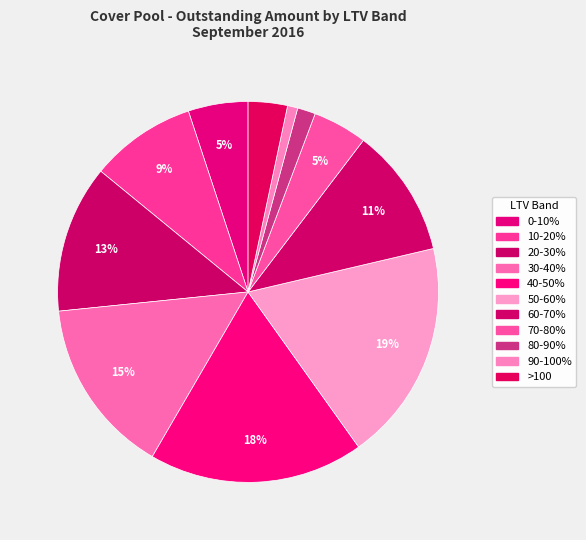

Is it true that 60-70% is 25% of the pie?

False